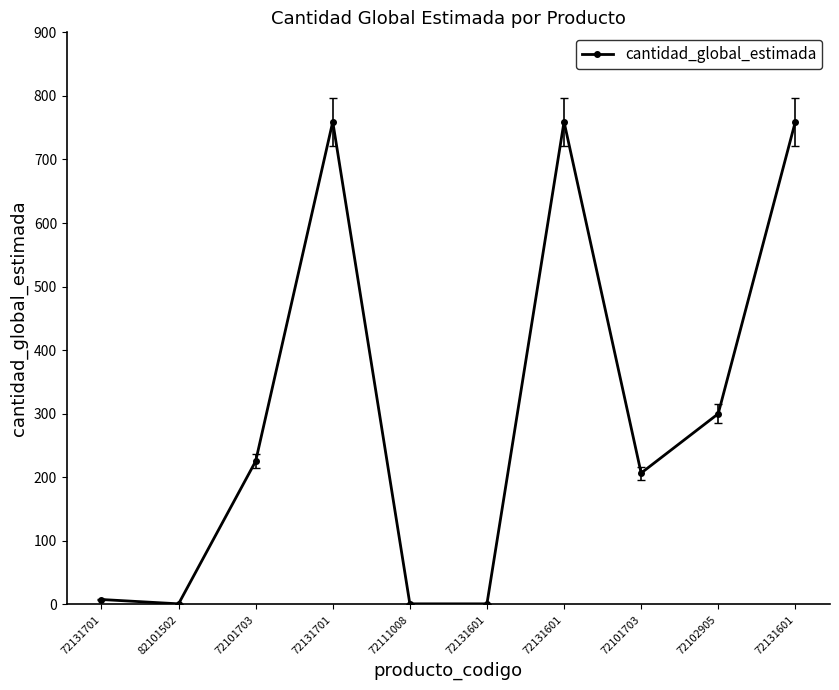

Count the number of data series in this chart.

1